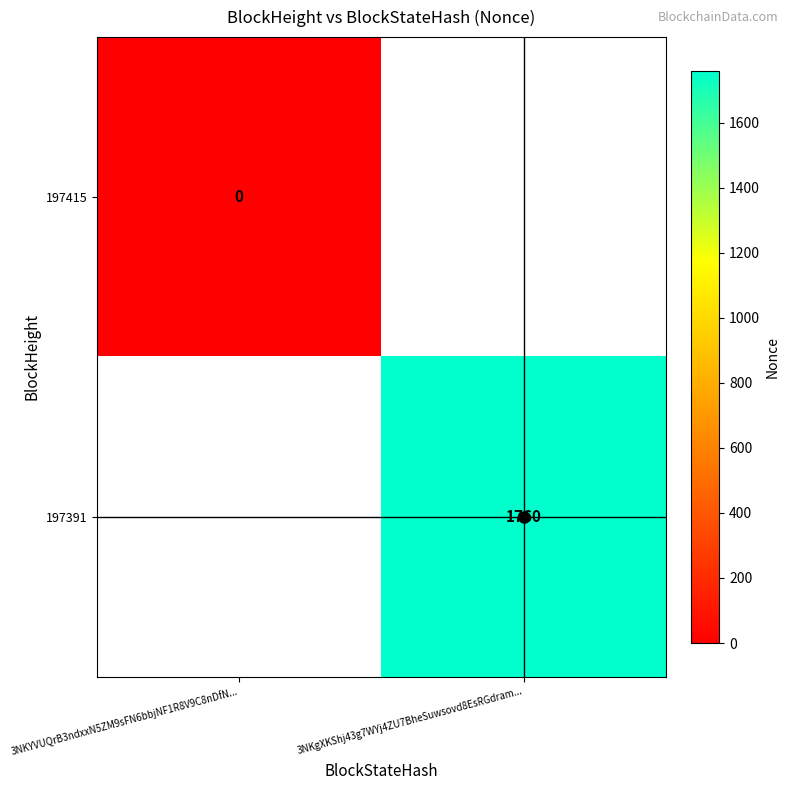

How many categories are shown in the chart?

2